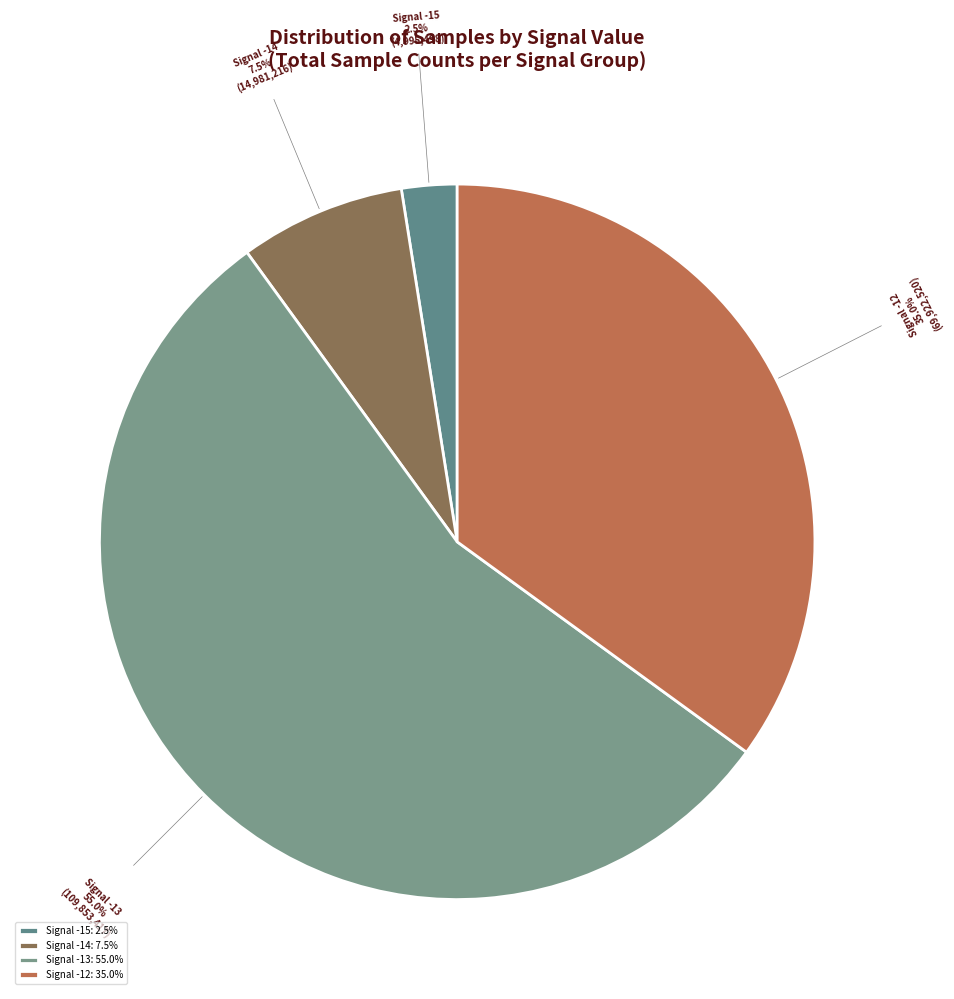

Is there a majority slice in this chart?

Yes